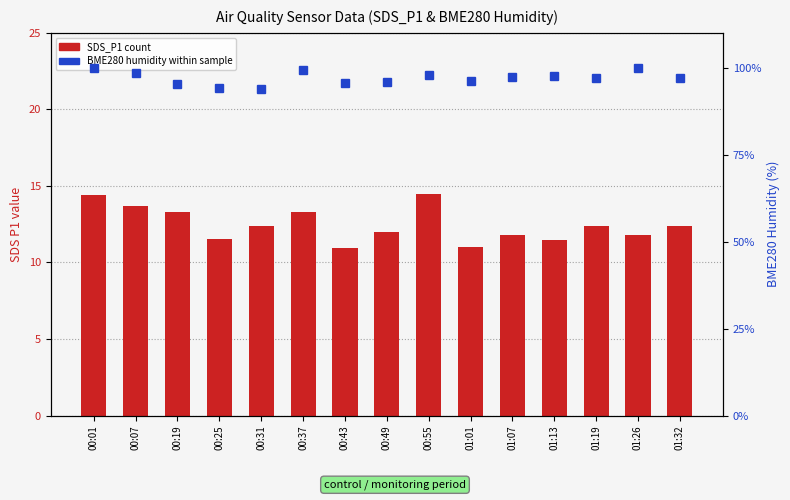

What is the sum of the SDS_P1 (P1 count) values at 00:25 and 01:13?

23.0